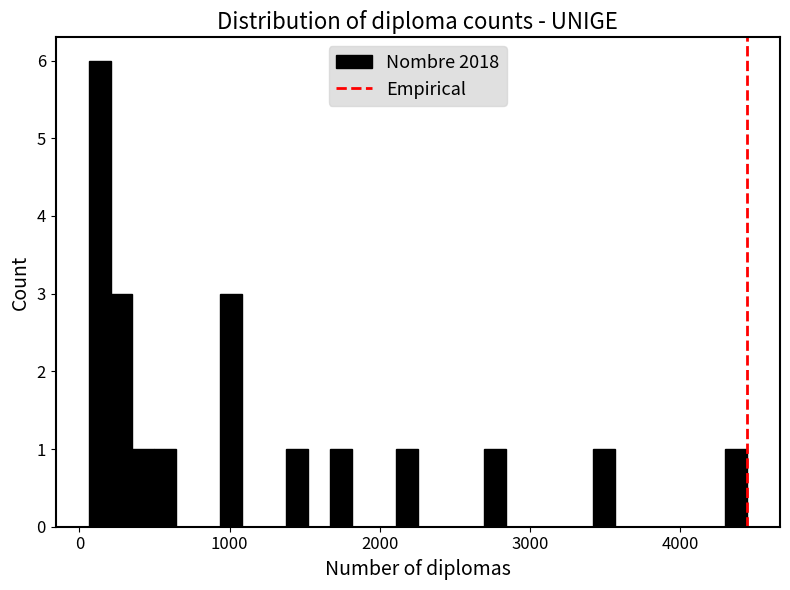

Around what value on the x-axis is the tallest bar? Give the approximate position of its centre, as read against the axis.

100